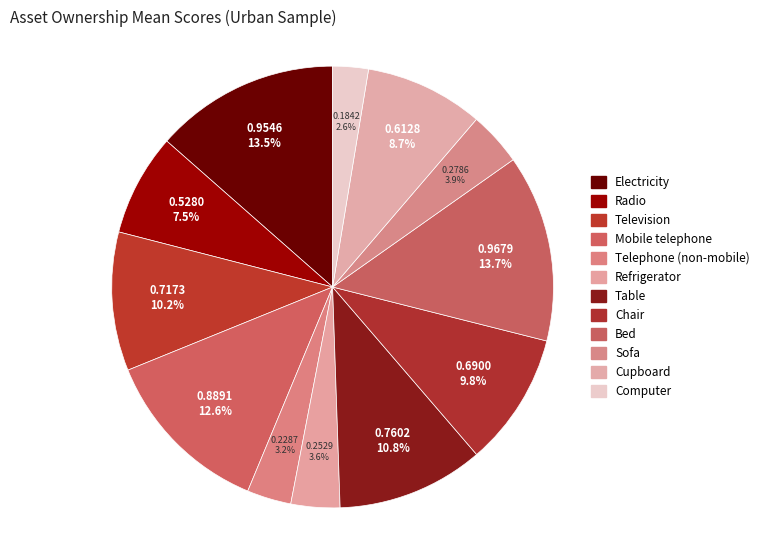

True or false: Cupboard accounts for 1% of the total.

False